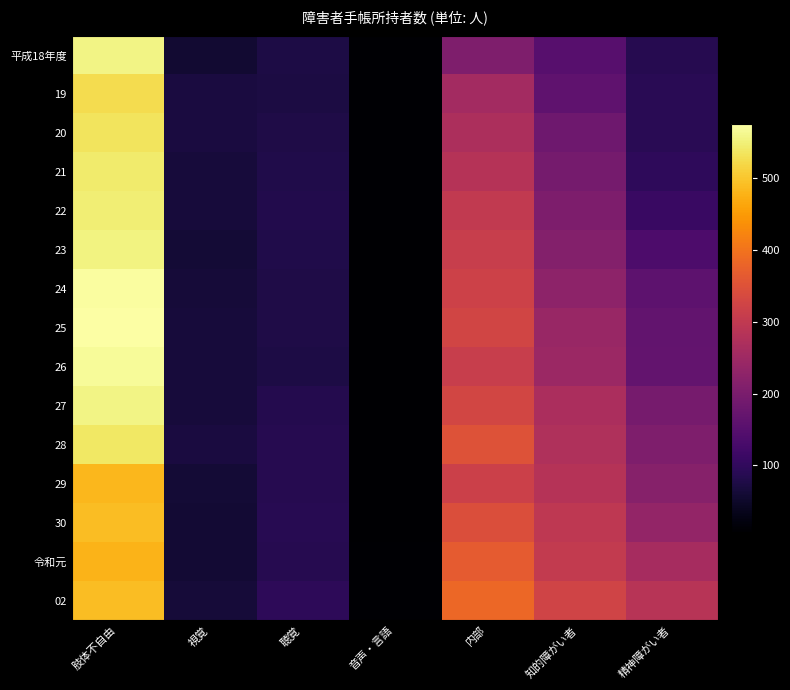

At which category is the sum across all series the highest?

肢体不自由